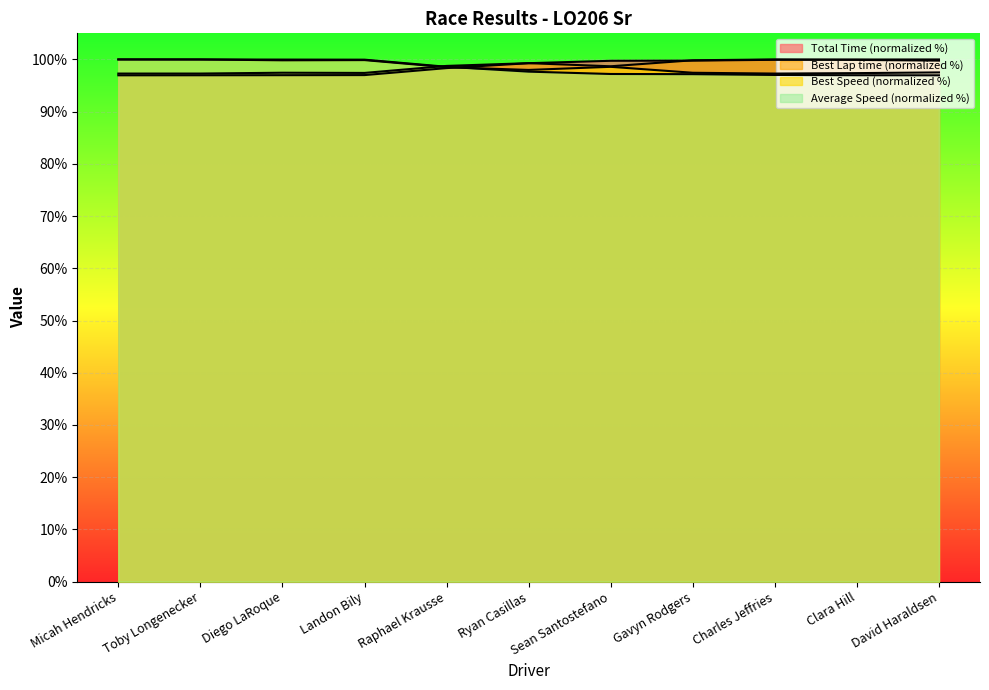

What is the maximum value shown in the chart?

100.0